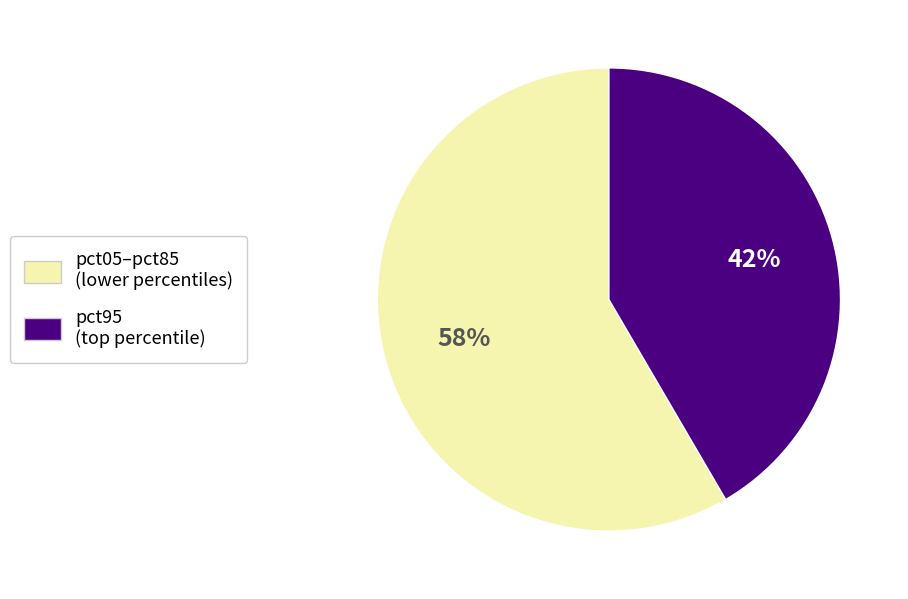

Which slice represents more than half of the pie?

pct05–pct85 (lower percentiles)